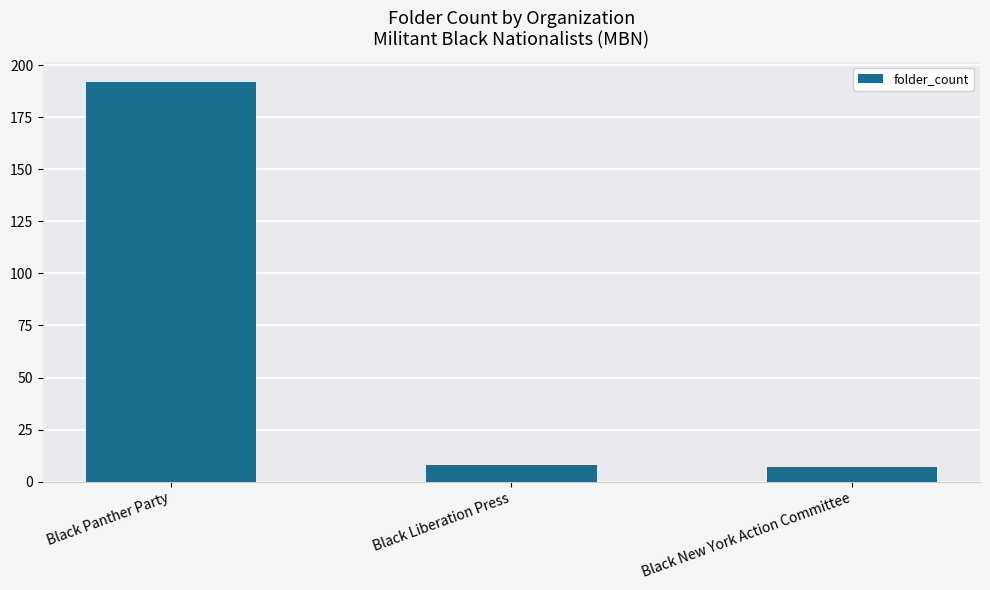

What position from the left is Black New York Action Committee?

3